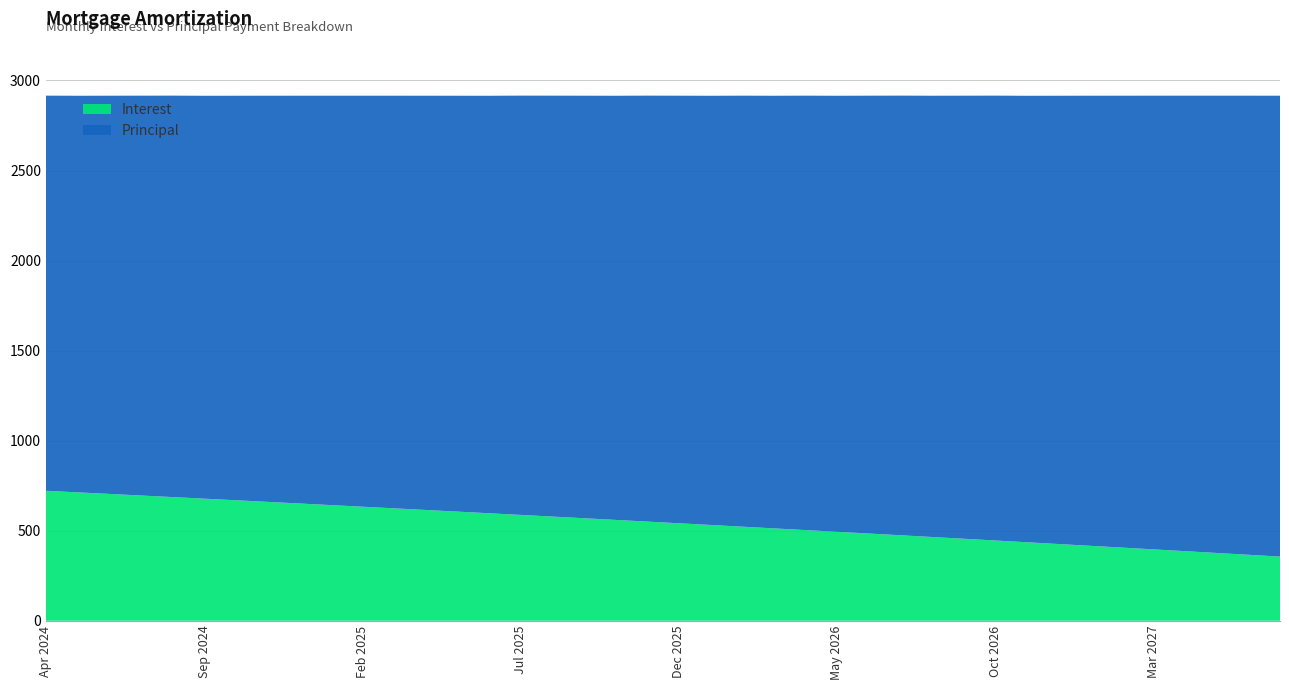

Reading right to left, list all the values displayed in this chart.

Interest: Jul 2027=356.3	Jun 2027=366.4	May 2027=376.5	Apr 2027=386.5	Mar 2027=396.5	Feb 2027=406.4	Jan 2027=416.3	Dec 2026=426.1	Nov 2026=435.9	Oct 2026=445.7	Sep 2026=455.5	Aug 2026=465.2	Jul 2026=474.8	Jun 2026=484.4	May 2026=494.0	Apr 2026=503.6	Mar 2026=513.1	Feb 2026=522.6	Jan 2026=532.0	Dec 2025=541.4	Nov 2025=550.8	Oct 2025=560.1	Sep 2025=569.4	Aug 2025=578.6	Jul 2025=587.8	Jun 2025=597.0	May 2025=606.1	Apr 2025=615.2	Mar 2025=624.3	Feb 2025=633.3	Jan 2025=642.3	Dec 2024=651.3	Nov 2024=660.2	Oct 2024=669.1	Sep 2024=678.0	Aug 2024=686.8	Jul 2024=695.6	Jun 2024=704.3	May 2024=713.0	Apr 2024=721.7
Principal: Jul 2027=2559.0	Jun 2027=2549.0	May 2027=2539.0	Apr 2027=2529.0	Mar 2027=2519.0	Feb 2027=2509.0	Jan 2027=2499.0	Dec 2026=2489.0	Nov 2026=2479.0	Oct 2026=2470.0	Sep 2026=2460.0	Aug 2026=2450.0	Jul 2026=2441.0	Jun 2026=2431.0	May 2026=2421.0	Apr 2026=2412.0	Mar 2026=2402.0	Feb 2026=2393.0	Jan 2026=2383.0	Dec 2025=2374.0	Nov 2025=2365.0	Oct 2025=2355.0	Sep 2025=2346.0	Aug 2025=2337.0	Jul 2025=2328.0	Jun 2025=2318.0	May 2025=2309.0	Apr 2025=2300.0	Mar 2025=2291.0	Feb 2025=2282.0	Jan 2025=2273.0	Dec 2024=2264.0	Nov 2024=2255.0	Oct 2024=2246.0	Sep 2024=2237.0	Aug 2024=2229.0	Jul 2024=2220.0	Jun 2024=2211.0	May 2024=2202.0	Apr 2024=2194.0